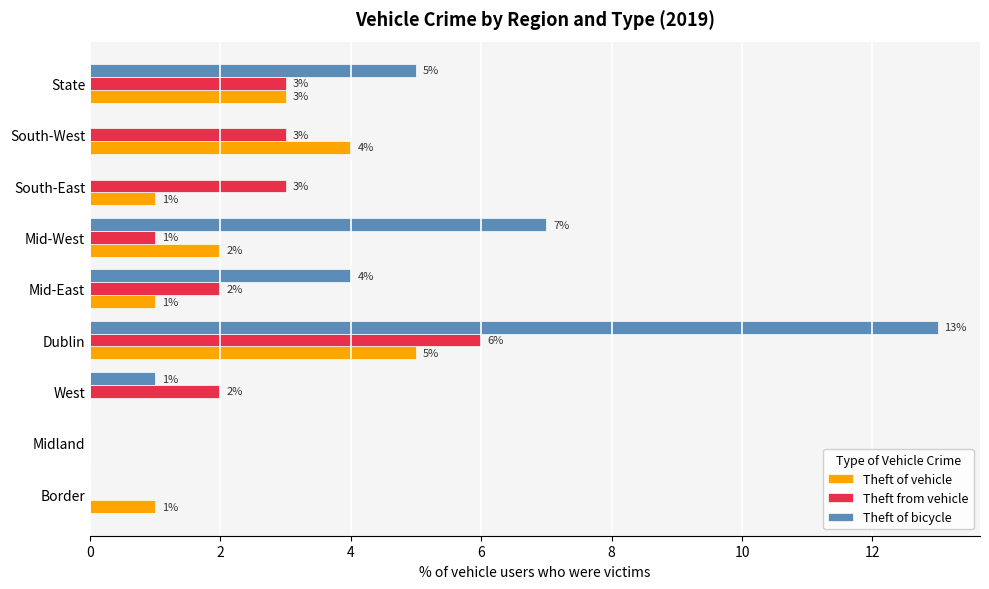

Is it true that Theft from vehicle equals 6 at Dublin?

True